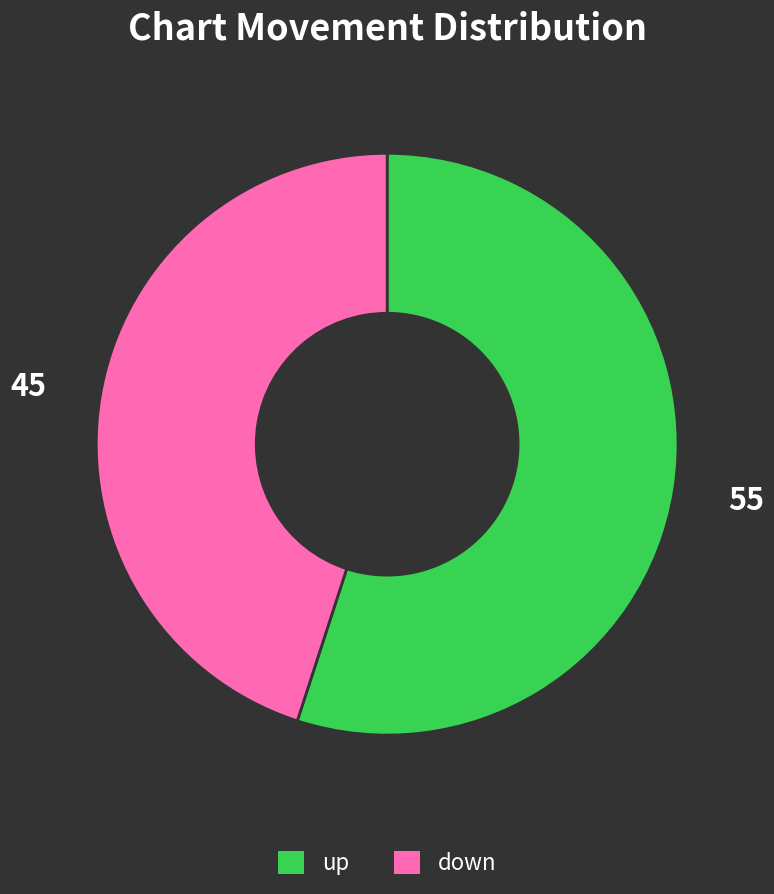

Combined, do up and down account for over 50%?

Yes